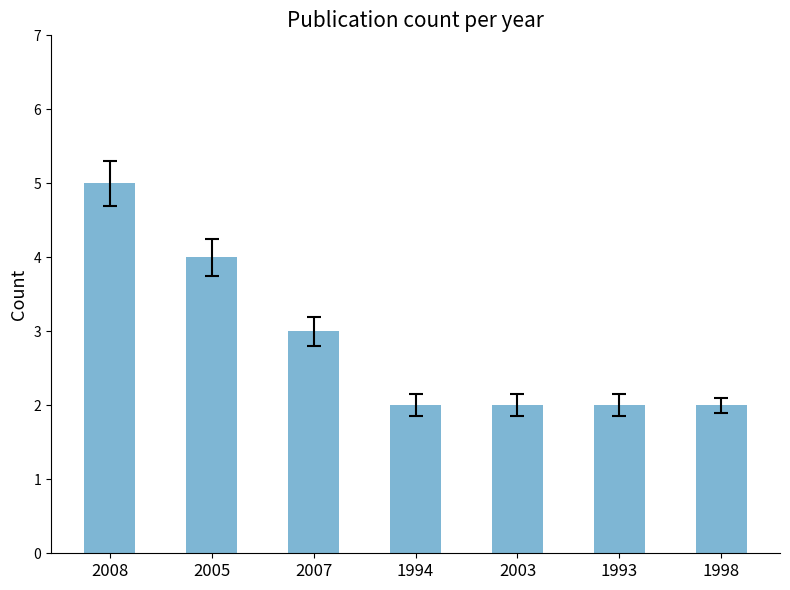

True or false: the data shows 5 at 2008.

True